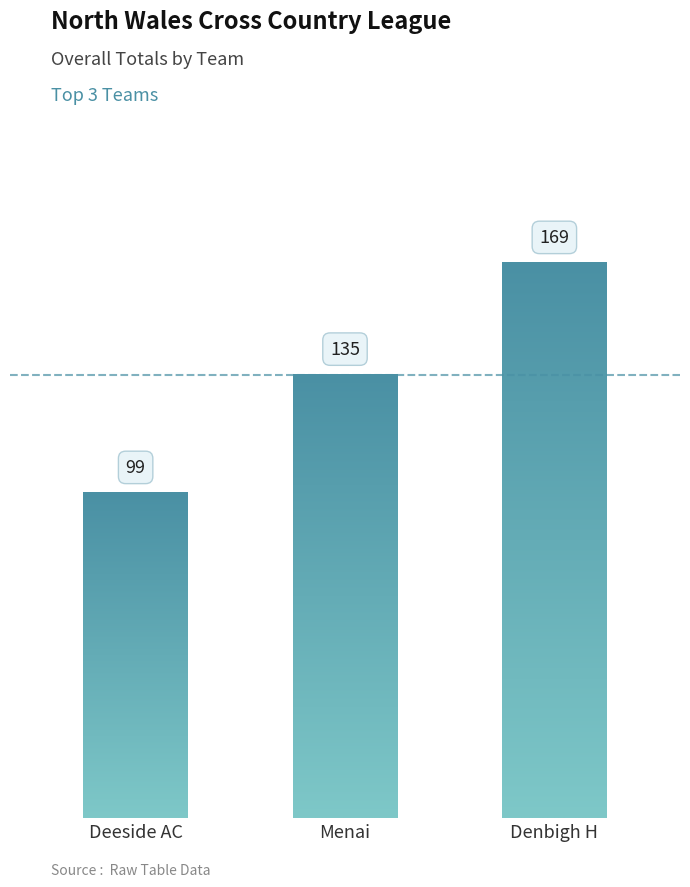

What is the sum of all values?

403